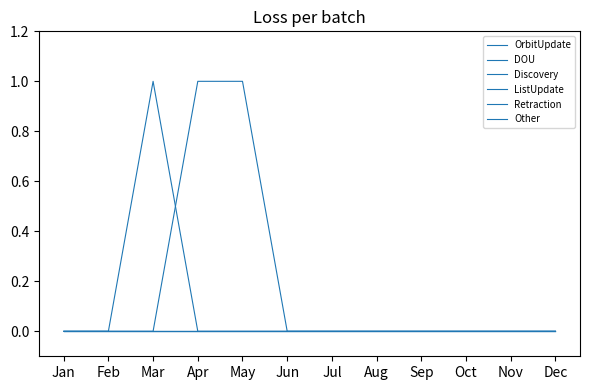

Does the chart have visible grid lines?

No